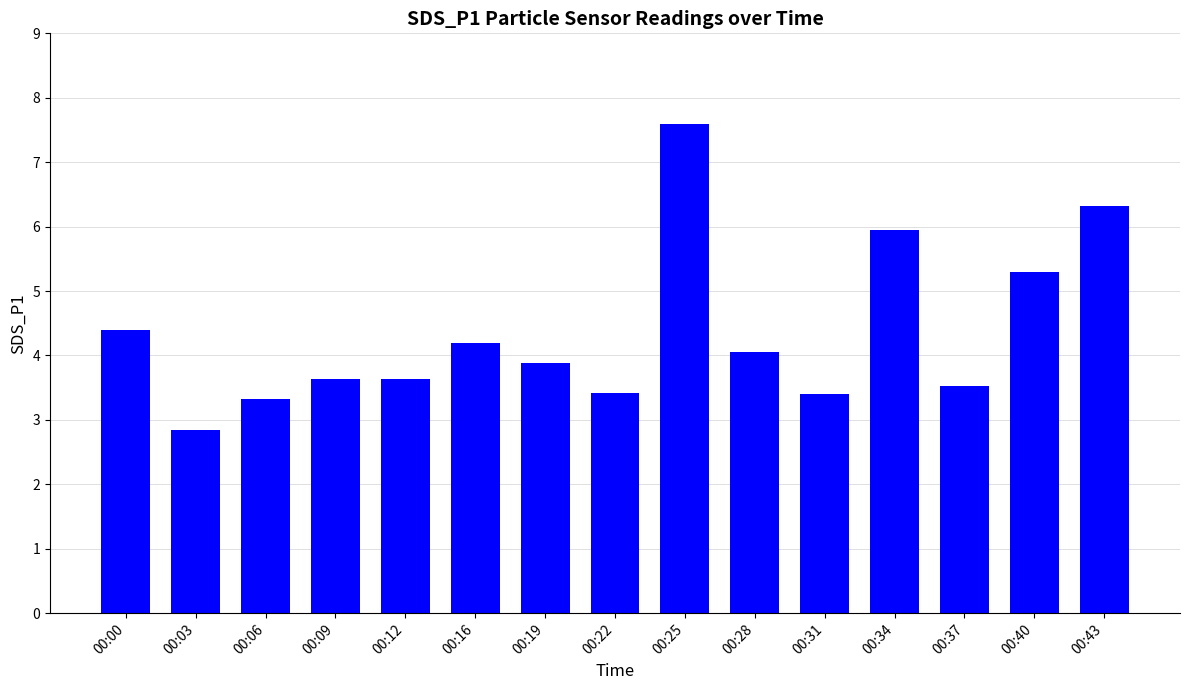

Does the chart contain stacked bars?

No